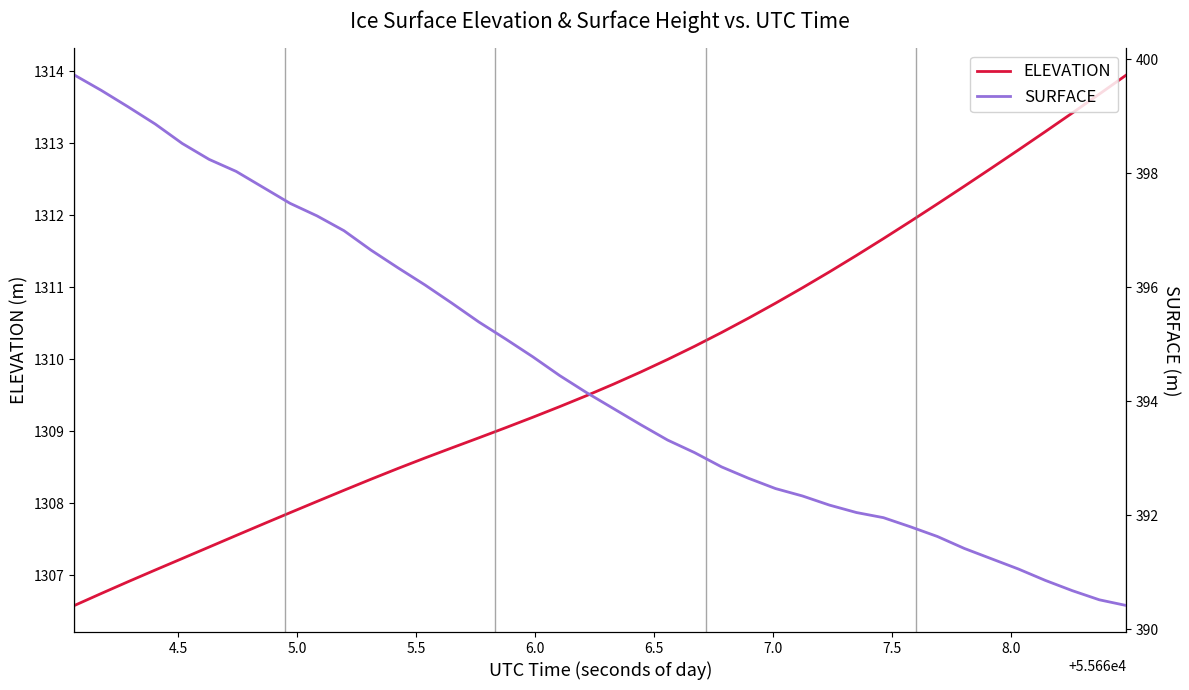

True or false: SURFACE and ELEVATION cross at least once.

False